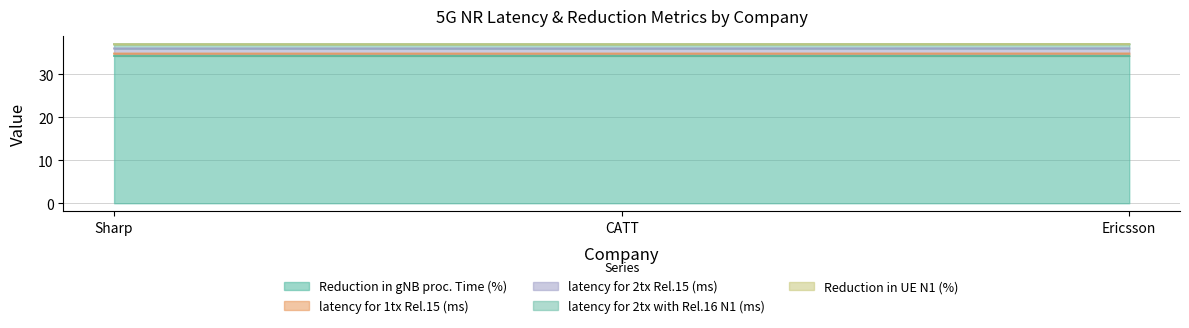

Between Ericsson and CATT, which is larger?

CATT